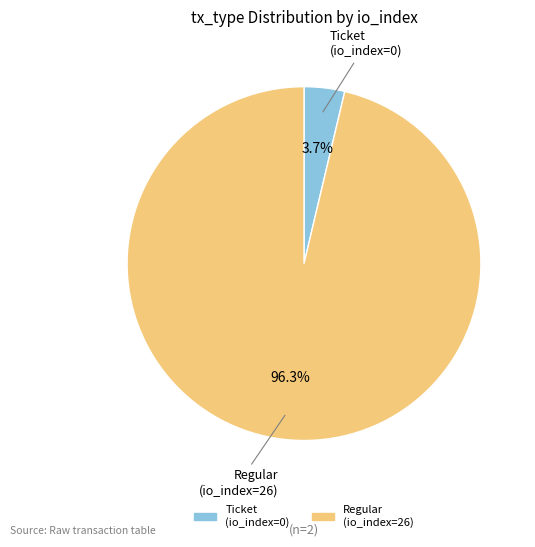

The Ticket (io_index=0) slice represents 13% of the pie. True or false?

False